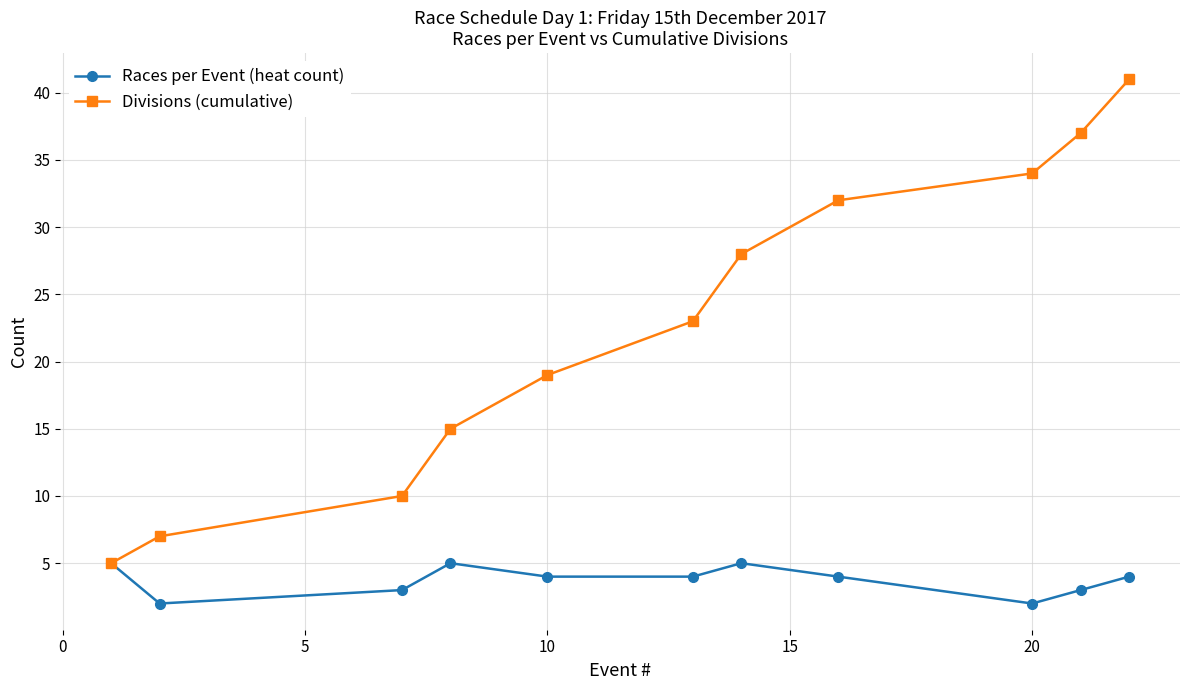

Which series has the largest range (max minus min)?

Divisions (cumulative)